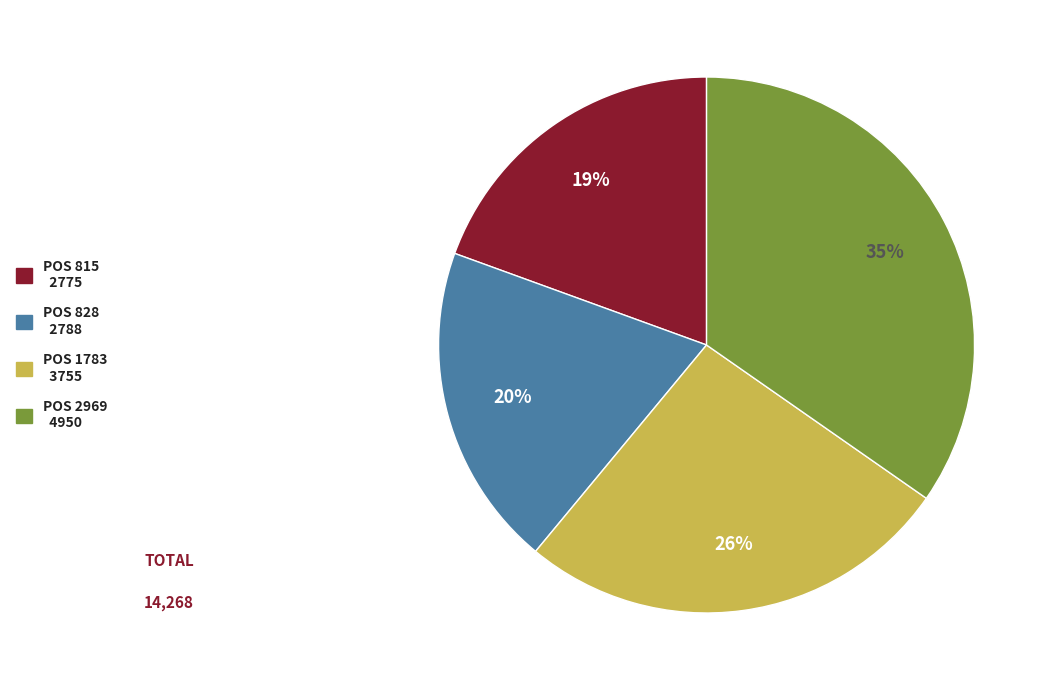

Which has a higher value, POS 2969 4950 or POS 1783 3755?

POS 2969 4950